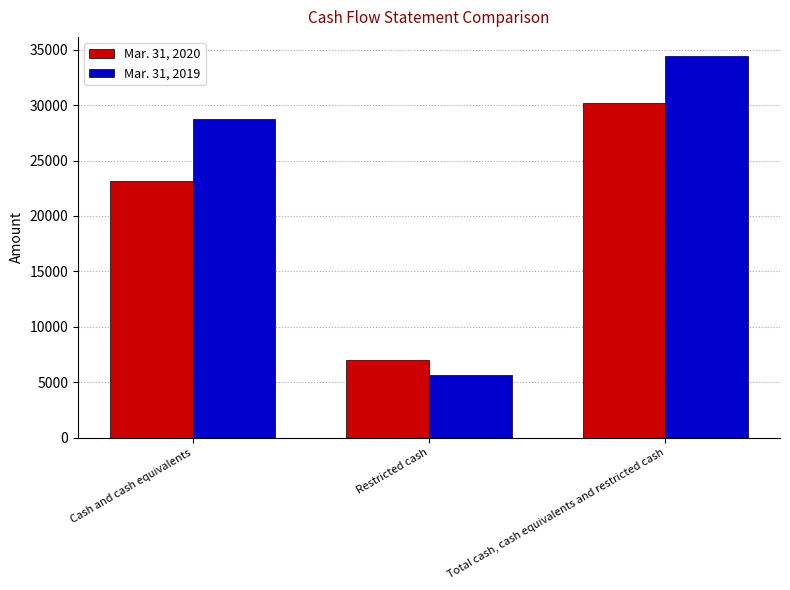

How many distinct data groups are displayed?

2